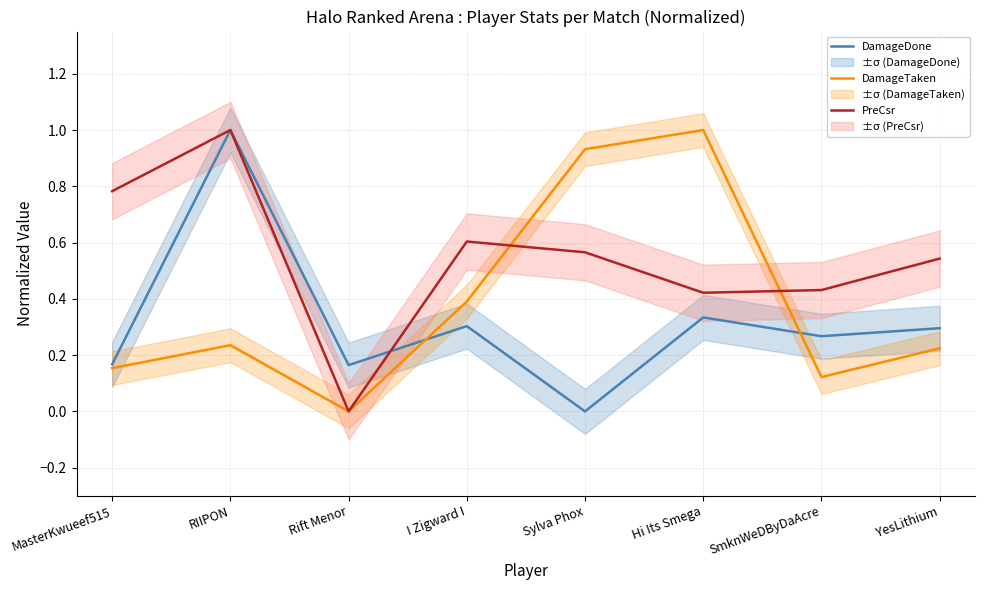

Reading left to right, transcribe all the data shown in this chart.

DamageDone: 0.2	1.0	0.2	0.3	0.0	0.3	0.3	0.3
DamageTaken: 0.2	0.2	0.0	0.4	0.9	1.0	0.1	0.2
PreCsr: 0.8	1.0	0.0	0.6	0.6	0.4	0.4	0.5